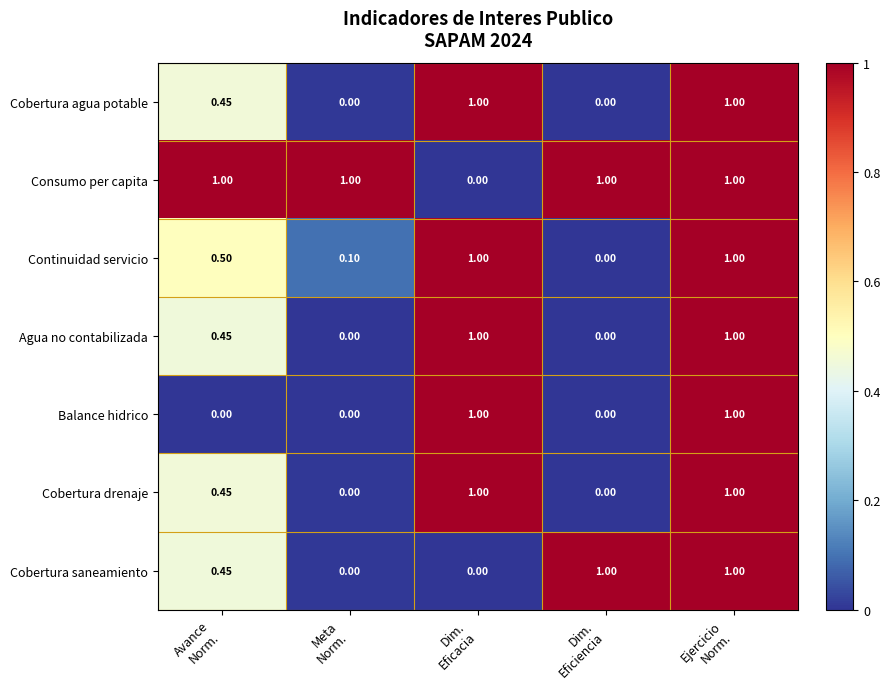

Which series has the largest total across all categories?

Consumo per capita